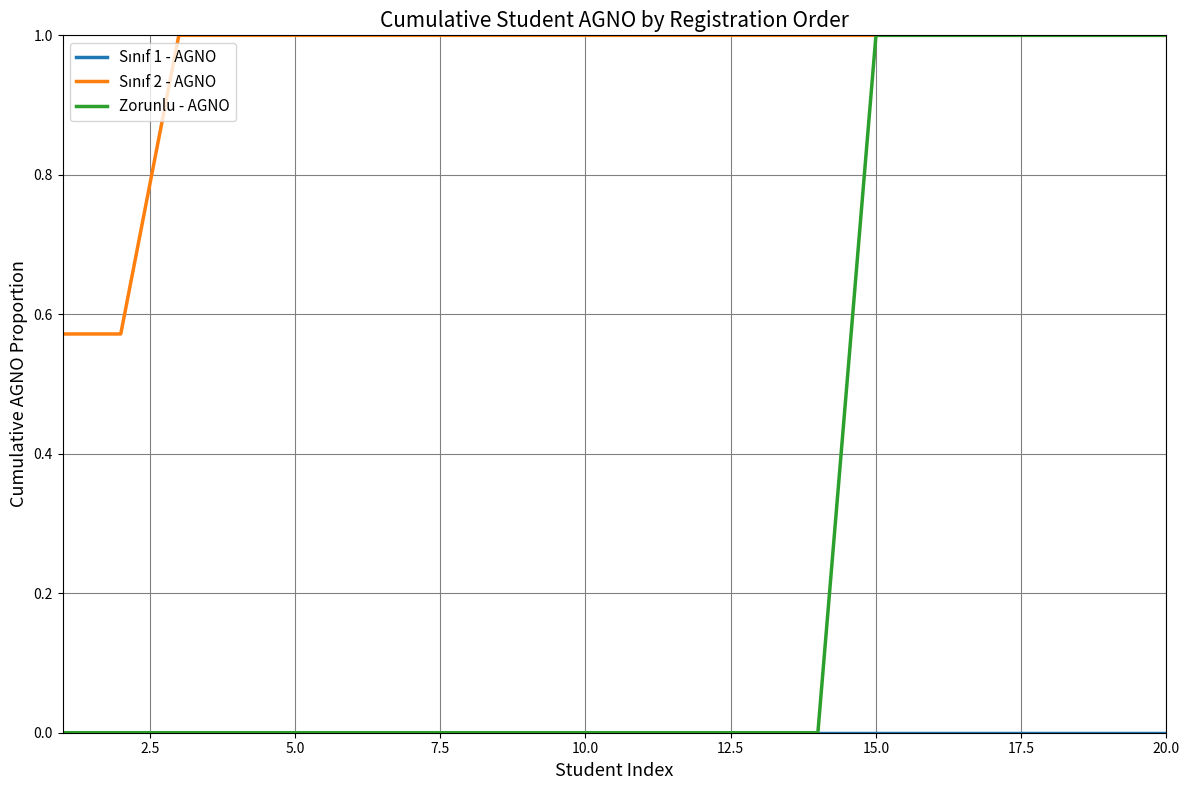

How many categories are shown in the chart?

20